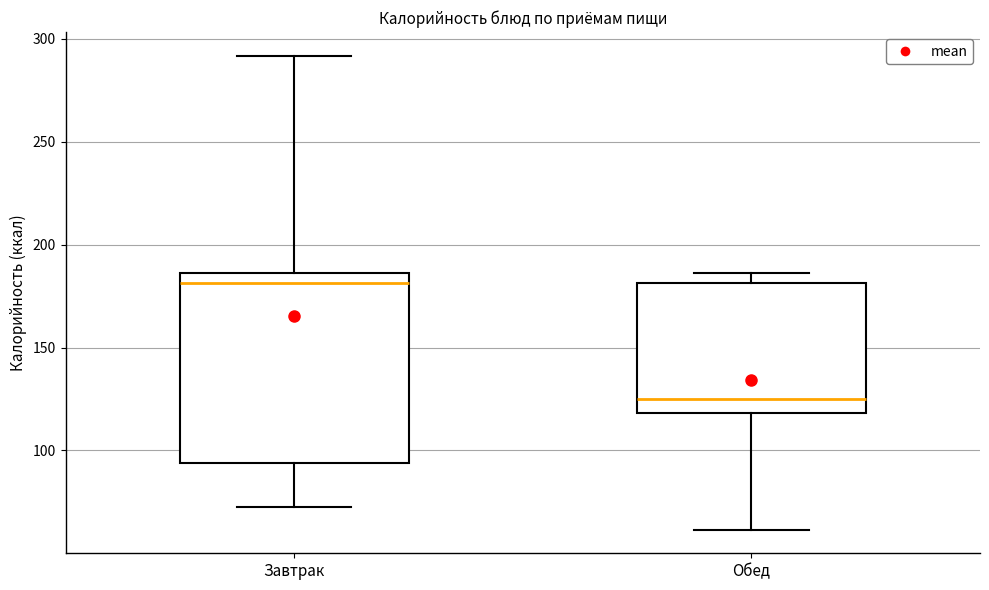

Reading left to right, transcribe this box plot: for each box, give where its median line is, the range the box spans, and where its two whiskers end, as read against the y-axis. The values are not printed on the chart, so give them approximately, as read against the axis.

Завтрак: median 180, box 95 to 185, whiskers 75 to 290
Обед: median 125, box 120 to 180, whiskers 60 to 185